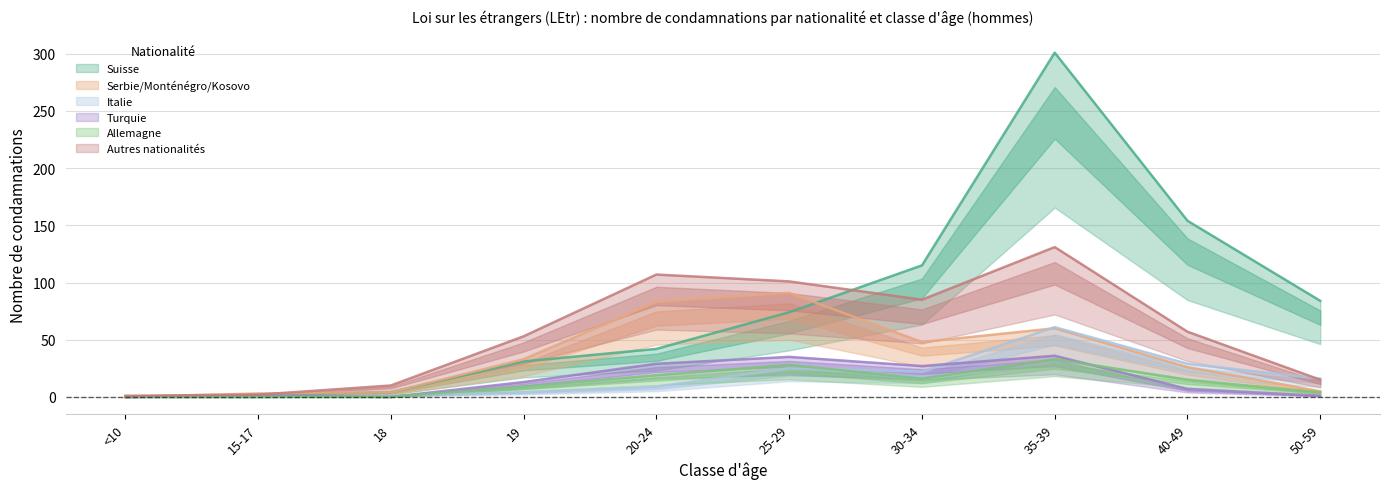

The Italie series shows 22 at 50-59. True or false?

False